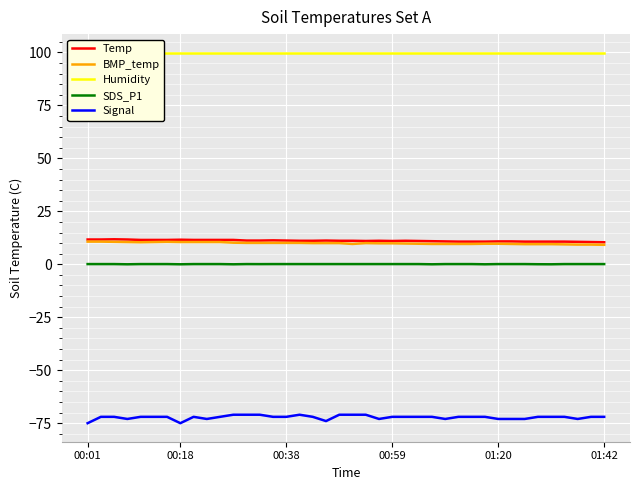

Reading left to right, what are all the values shown in this chart?

Temp: 11.7	11.7	11.8	11.7	11.5	11.5	11.5	11.6	11.5	11.5	11.5	11.5	11.2	11.2	11.3	11.2	11.1	11.1	11.2	11.1	11.1	11.0	11.1	11.0	11.1	11.0	10.9	10.8	10.7	10.7	10.7	10.8	10.8	10.7	10.7	10.7	10.7	10.6	10.5	10.4
BMP_temp: 10.7	10.7	10.6	10.5	10.4	10.5	10.6	10.5	10.5	10.5	10.5	10.2	10.1	10.1	10.1	10.1	10.1	10.0	10.0	10.0	9.6	10.0	9.9	9.9	9.8	9.7	9.6	9.6	9.6	9.6	9.7	9.7	9.6	9.5	9.5	9.5	9.4	9.3	9.3	9.2
Humidity: 99.9	99.9	99.9	99.9	99.9	99.9	99.9	99.9	99.9	99.9	99.9	99.9	99.9	99.9	99.9	99.9	99.9	99.9	99.9	99.9	99.9	99.9	99.9	99.9	99.9	99.9	99.9	99.9	99.9	99.9	99.9	99.9	99.9	99.9	99.9	99.9	99.9	99.9	99.9	99.9
SDS_P1: 0.1	0.1	0.1	0.0	0.1	0.1	0.1	0.0	0.1	0.1	0.1	0.0	0.1	0.1	0.1	0.1	0.1	0.1	0.1	0.1	0.1	0.1	0.1	0.1	0.1	0.1	0.0	0.1	0.1	0.1	0.0	0.1	0.1	0.1	0.0	0.0	0.1	0.1	0.1	0.1
Signal: -75.0	-72.0	-72.0	-73.0	-72.0	-72.0	-72.0	-75.0	-72.0	-73.0	-72.0	-71.0	-71.0	-71.0	-72.0	-72.0	-71.0	-72.0	-74.0	-71.0	-71.0	-71.0	-73.0	-72.0	-72.0	-72.0	-72.0	-73.0	-72.0	-72.0	-72.0	-73.0	-73.0	-73.0	-72.0	-72.0	-72.0	-73.0	-72.0	-72.0